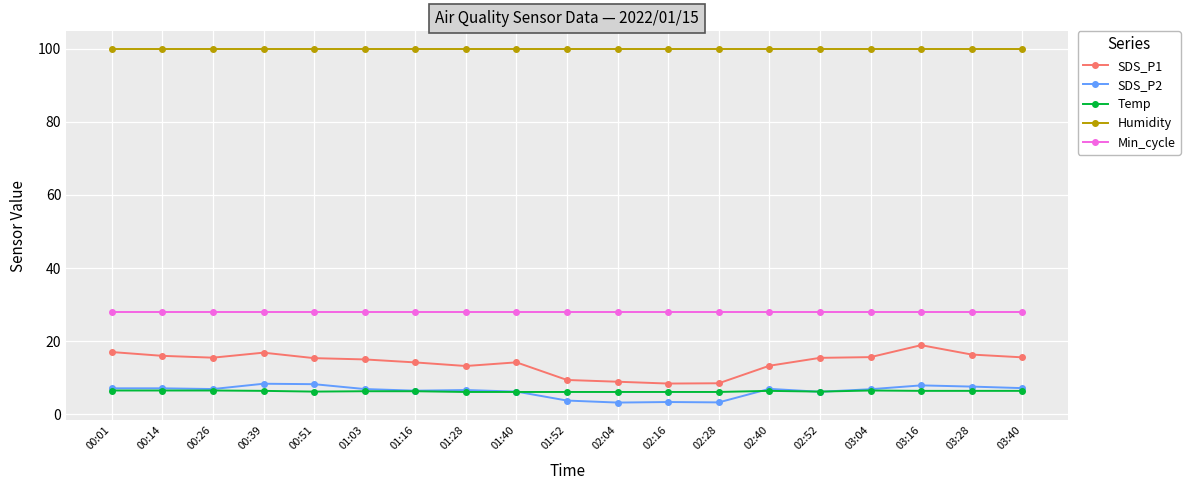

Is it true that Humidity equals 99.9 at 01:03?

True